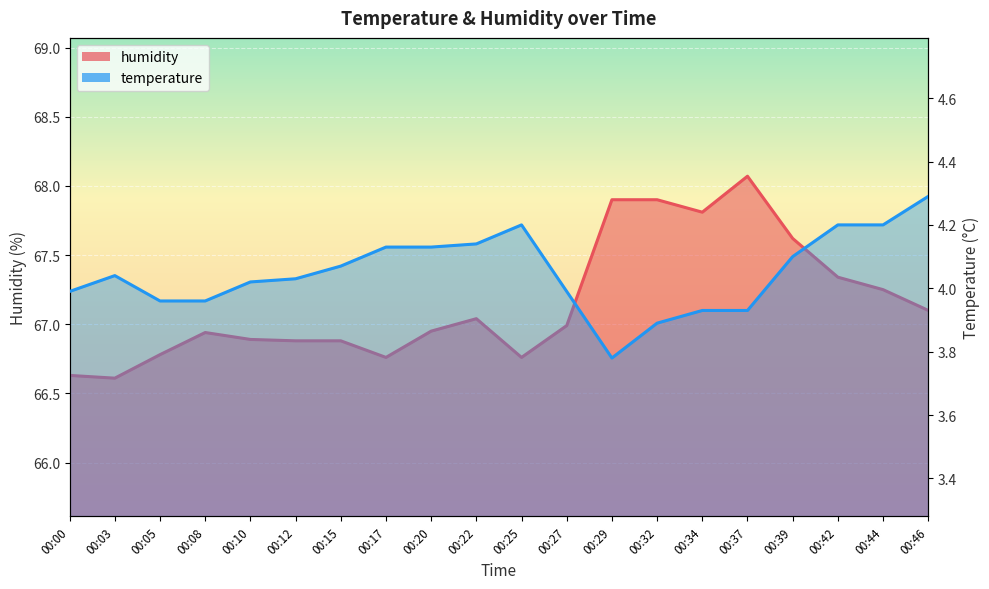

At which category does humidity reach its first local valley?

00:03